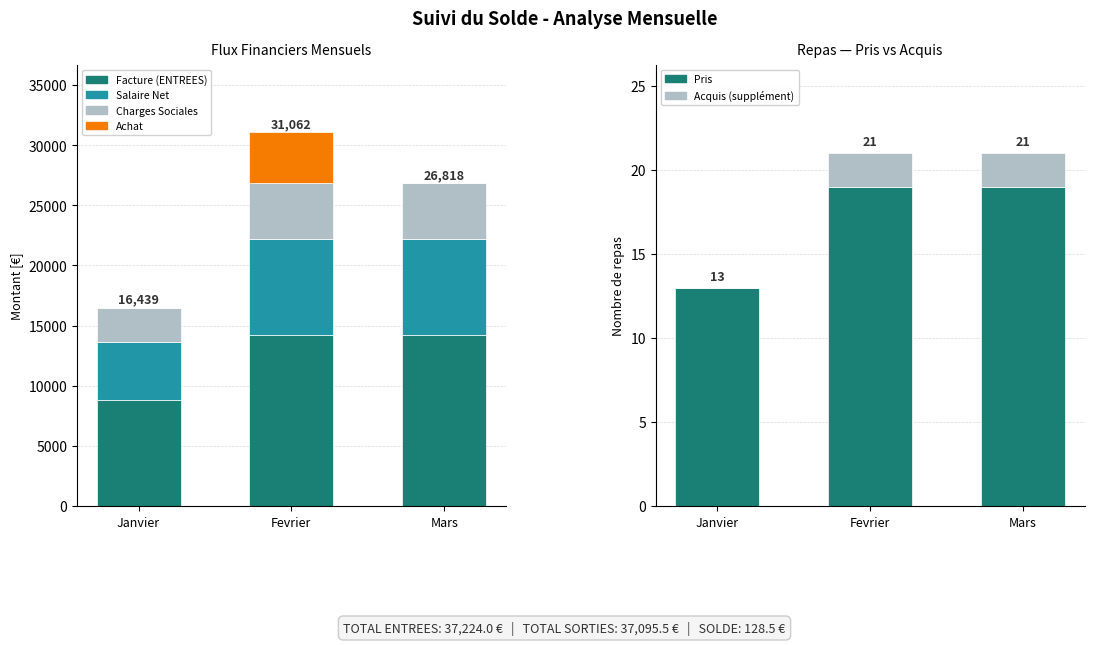

Reading left to right, extract all data points from this chart.

Facture (ENTREES): 8798.4	14212.8	14212.8
Salaire Net: 4802.8	7957.1	7957.1
Charges Sociales: 2837.9	4648.5	4648.5
Achat: 0.0	4243.7	0.0
Pris: 13.0	19.0	19.0
Acquis (supplément): 0.0	2.0	2.0